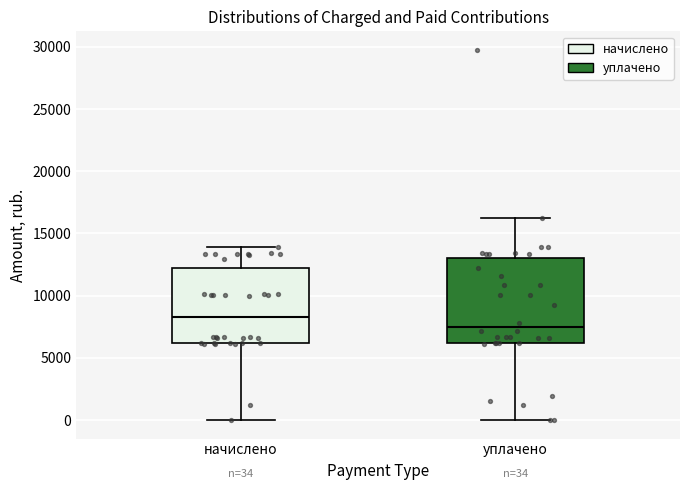

Which box has the highest median line?

начислено